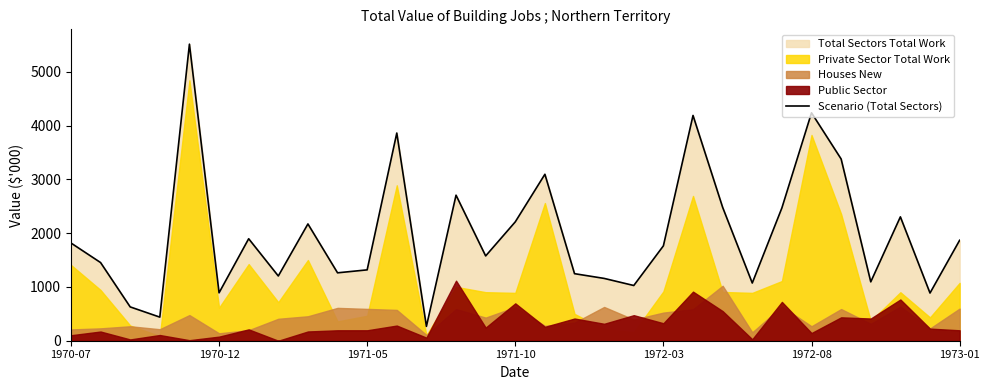

Which has a higher value, 1972-03 or 21?

1972-03